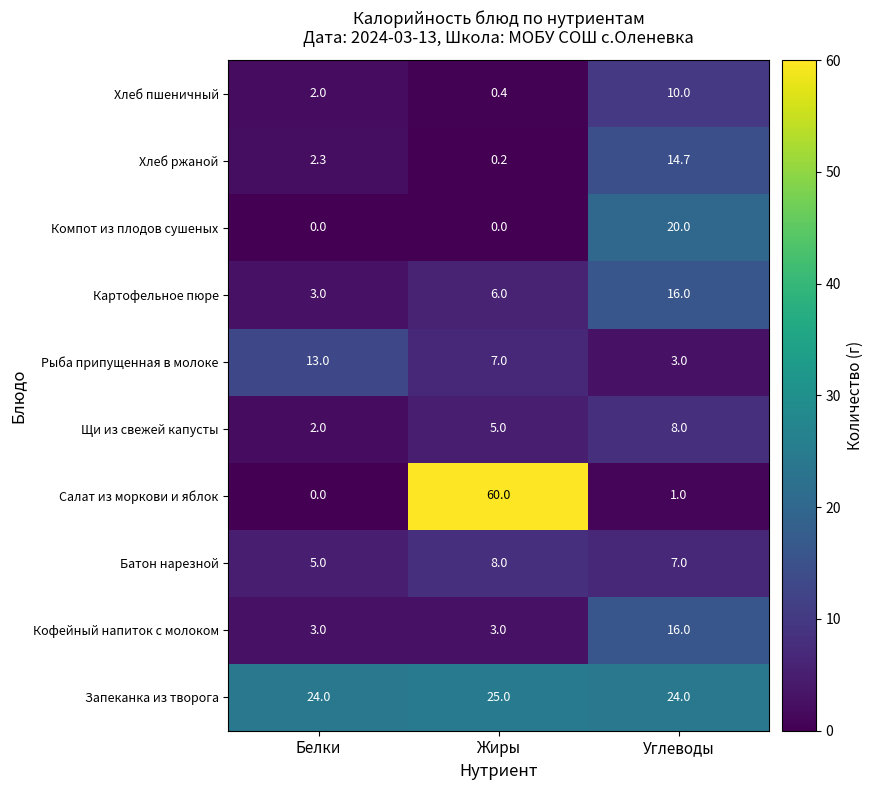

What is the difference between the maximum and minimum values in the Батон нарезной series?

3.0